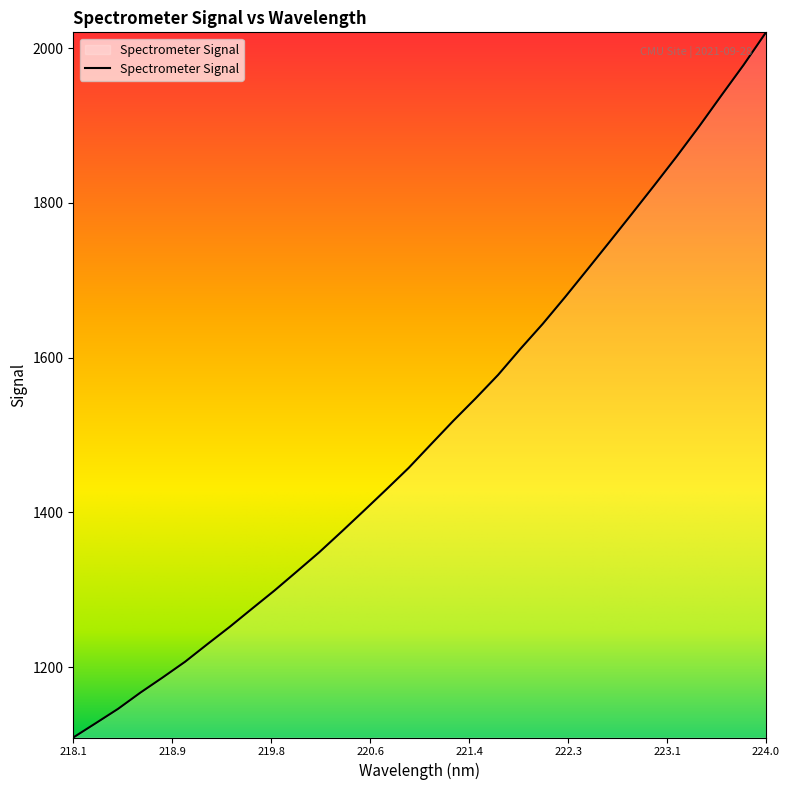

Count the number of values greater than 1488.

16